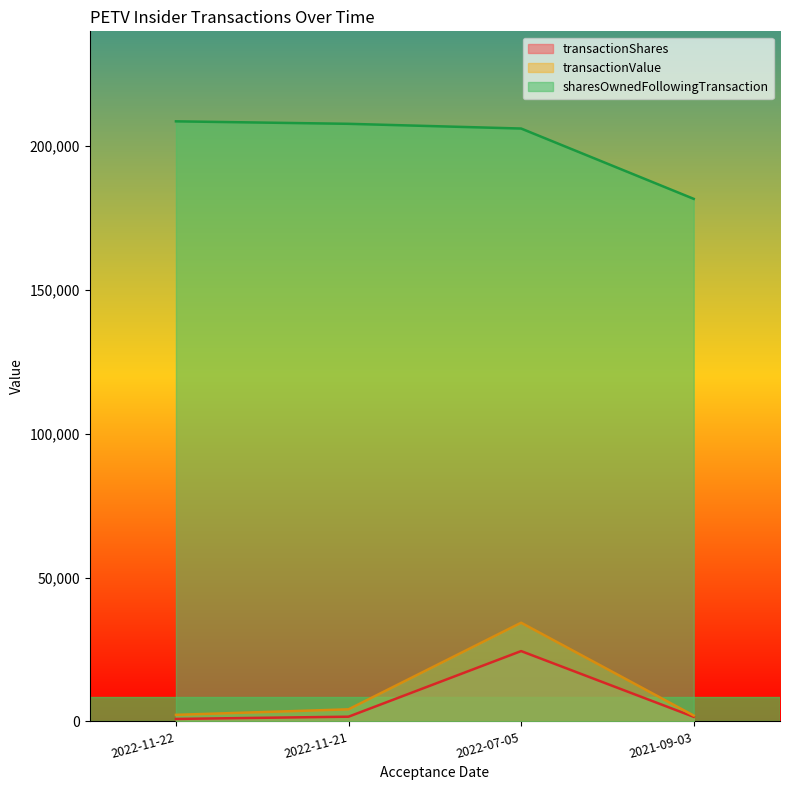

At which category is the sum across all series the highest?

2022-07-05